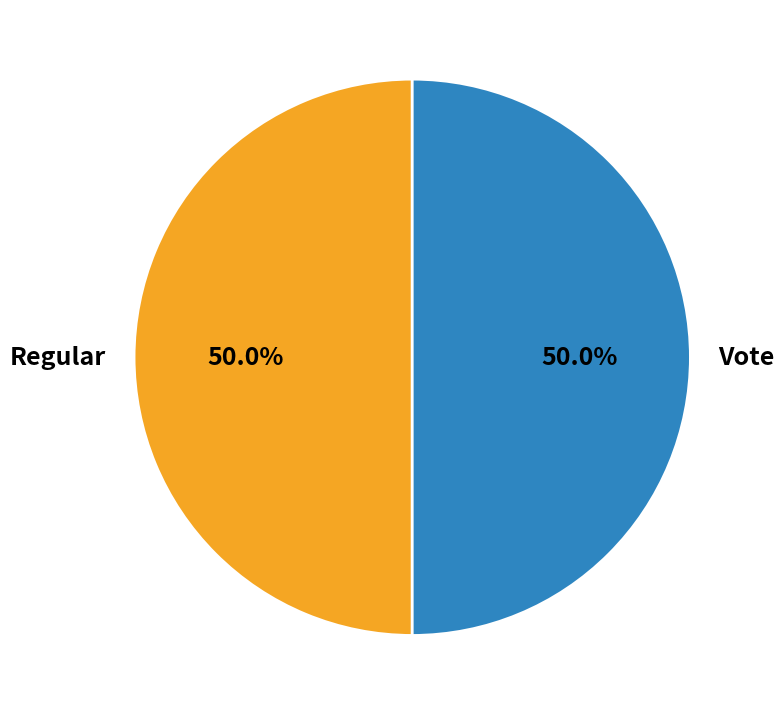

What is the ratio of the value at Regular to the value at Vote?

1.0